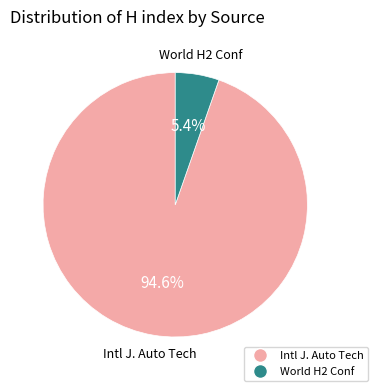

Which slice is the largest?

Intl J. Auto Tech